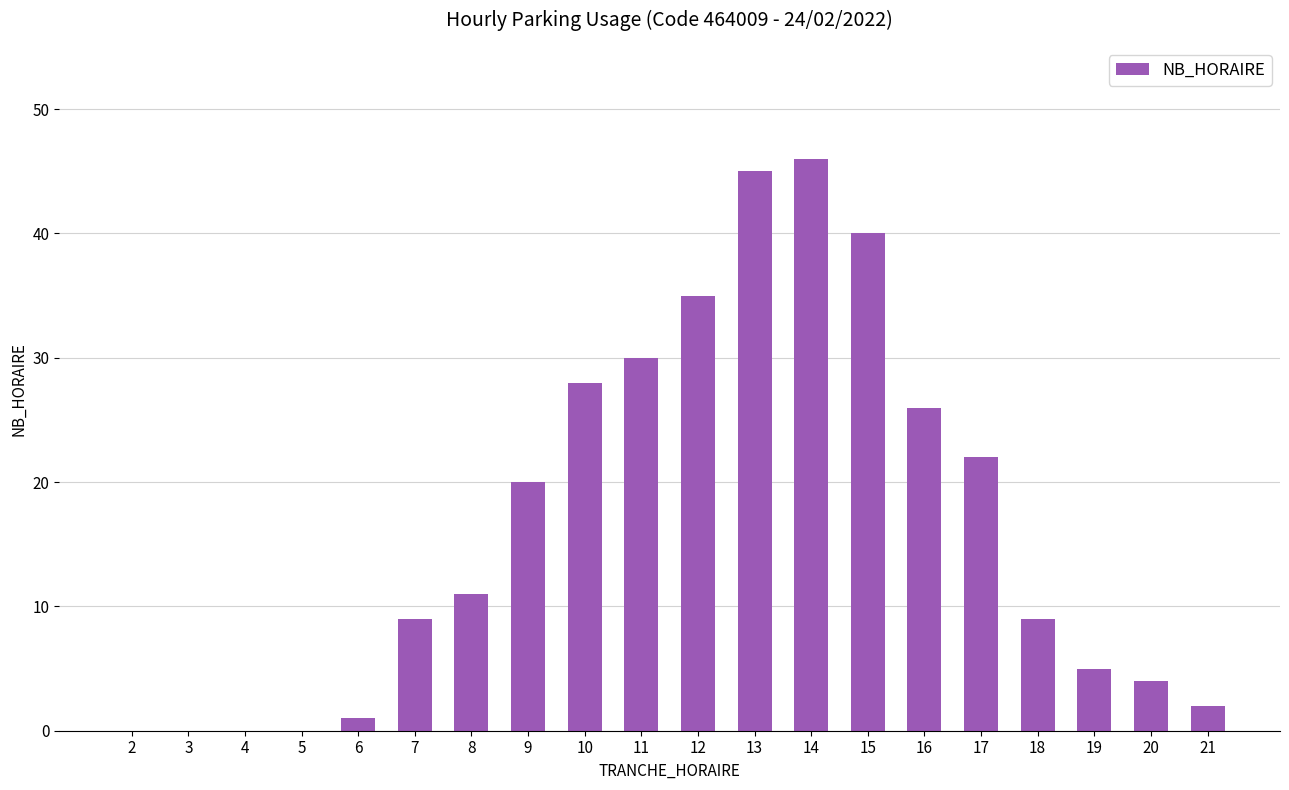

What is the sum of all values?

333